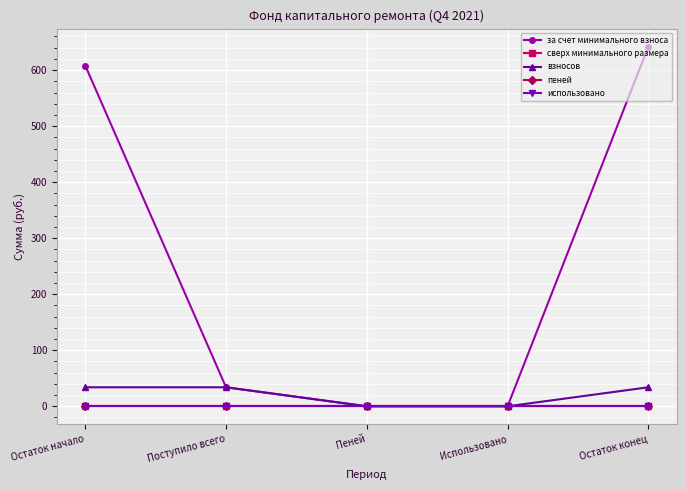

Does the chart have visible grid lines?

Yes